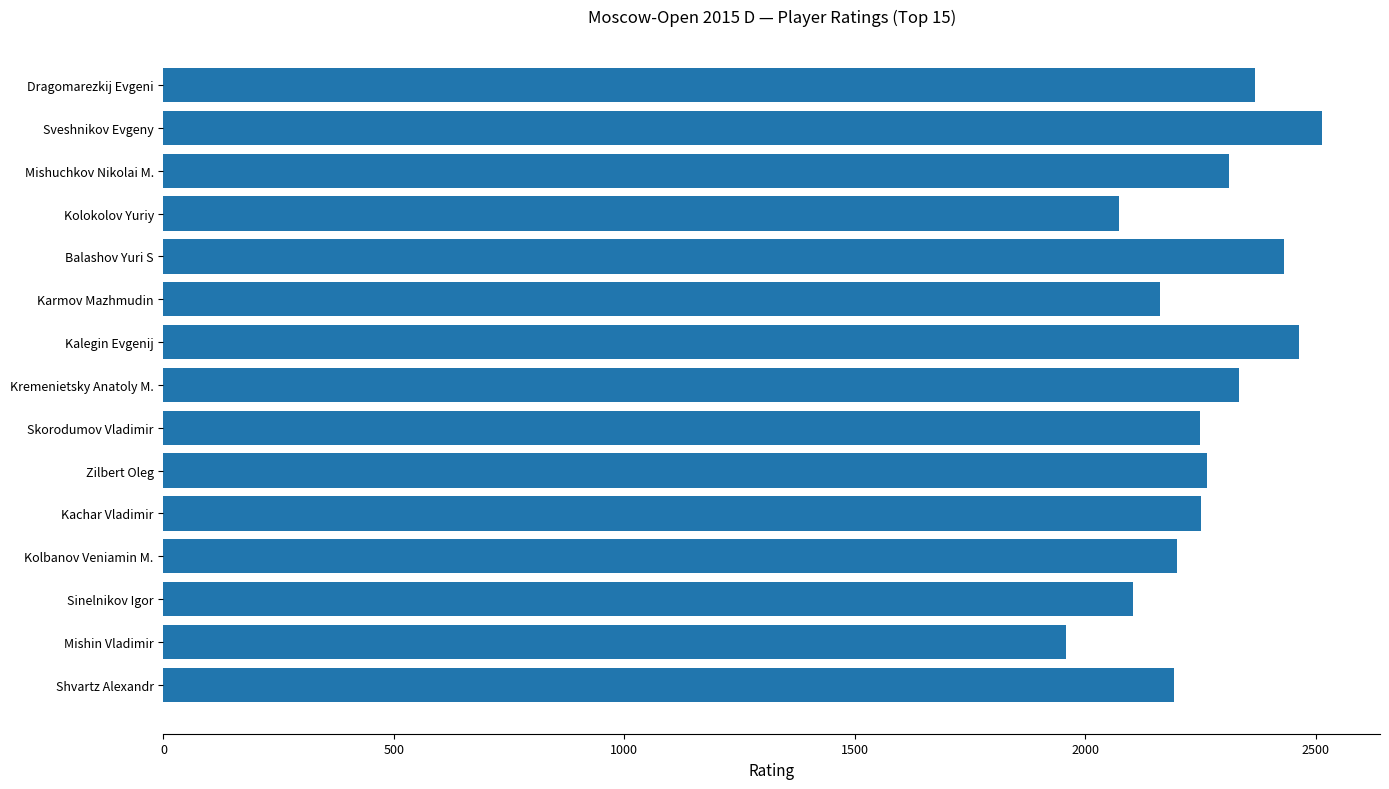

What is the average value?

2258